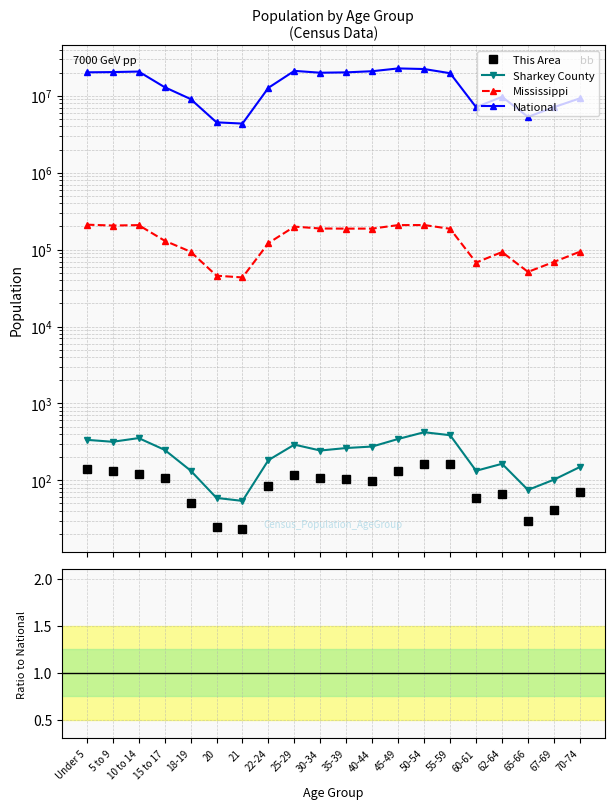

What is the label of the 8th point from the left?

22-24